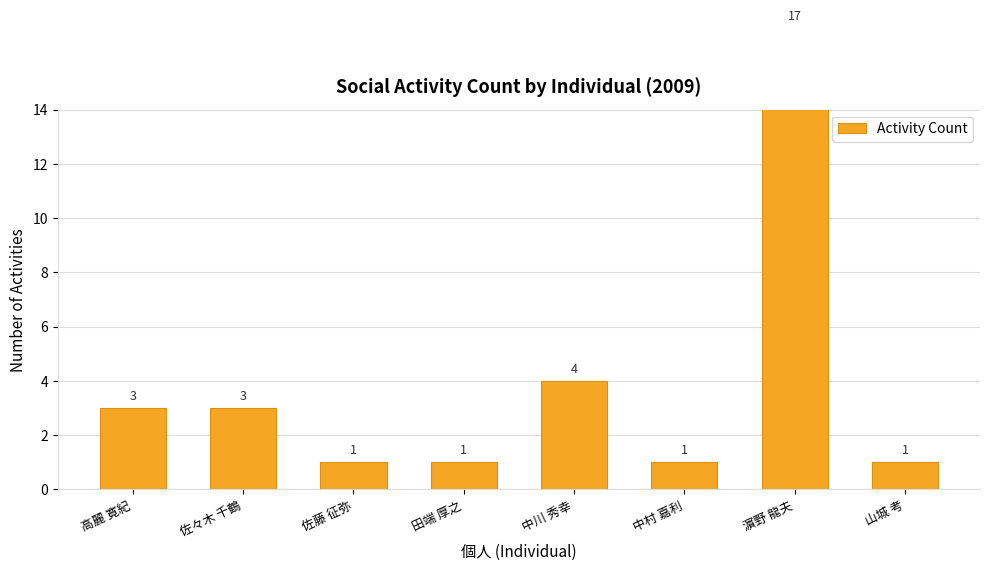

Where does the data first go above 3?

中川 秀幸